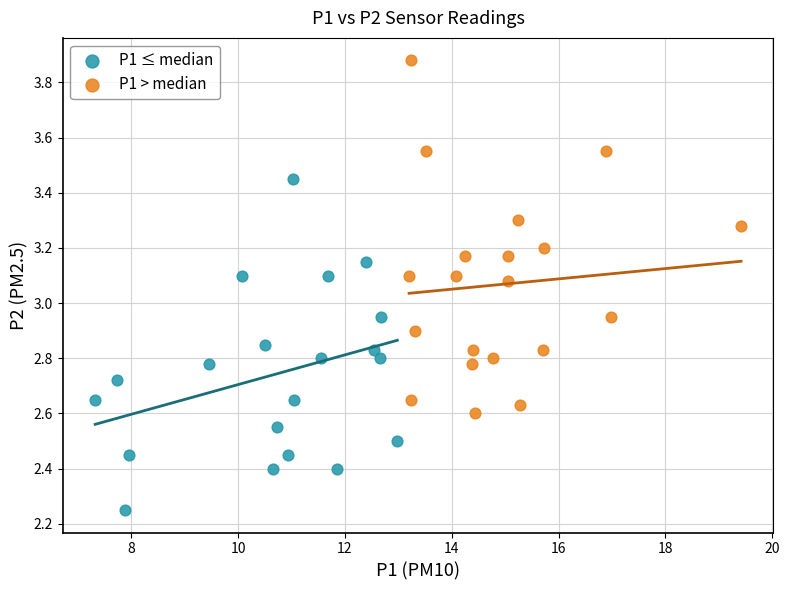

Which series contains the lowest Y value?

P1 ≤ median